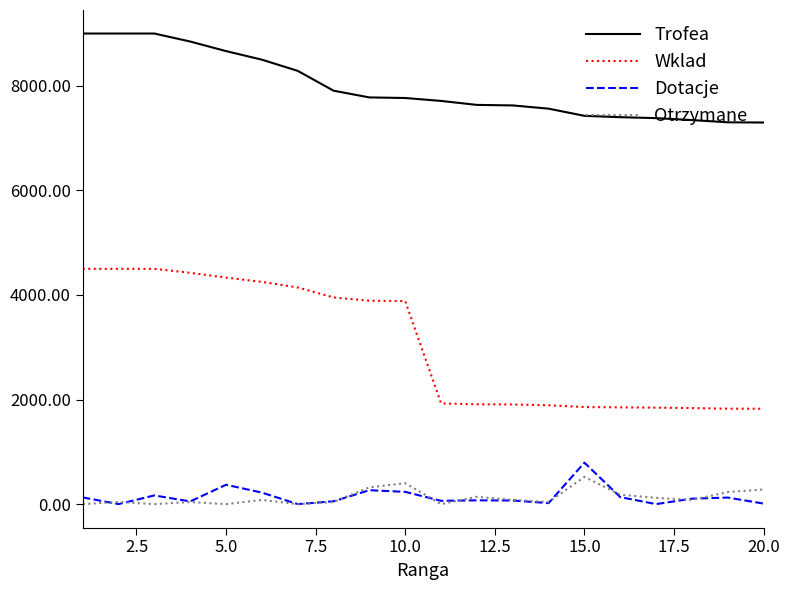

List the series in order of their peak value, lowest first.

Otrzymane, Dotacje, Wklad, Trofea